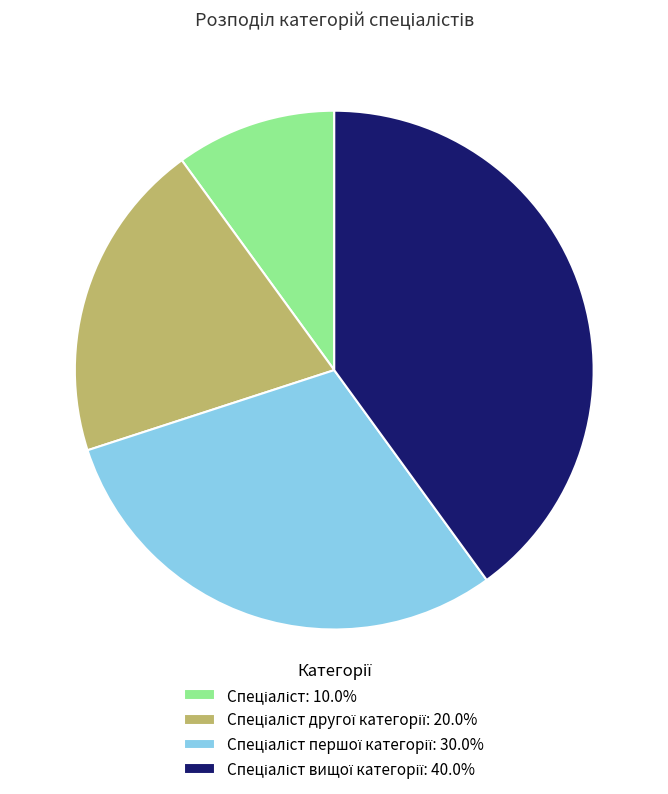

Does any single category account for the majority?

No